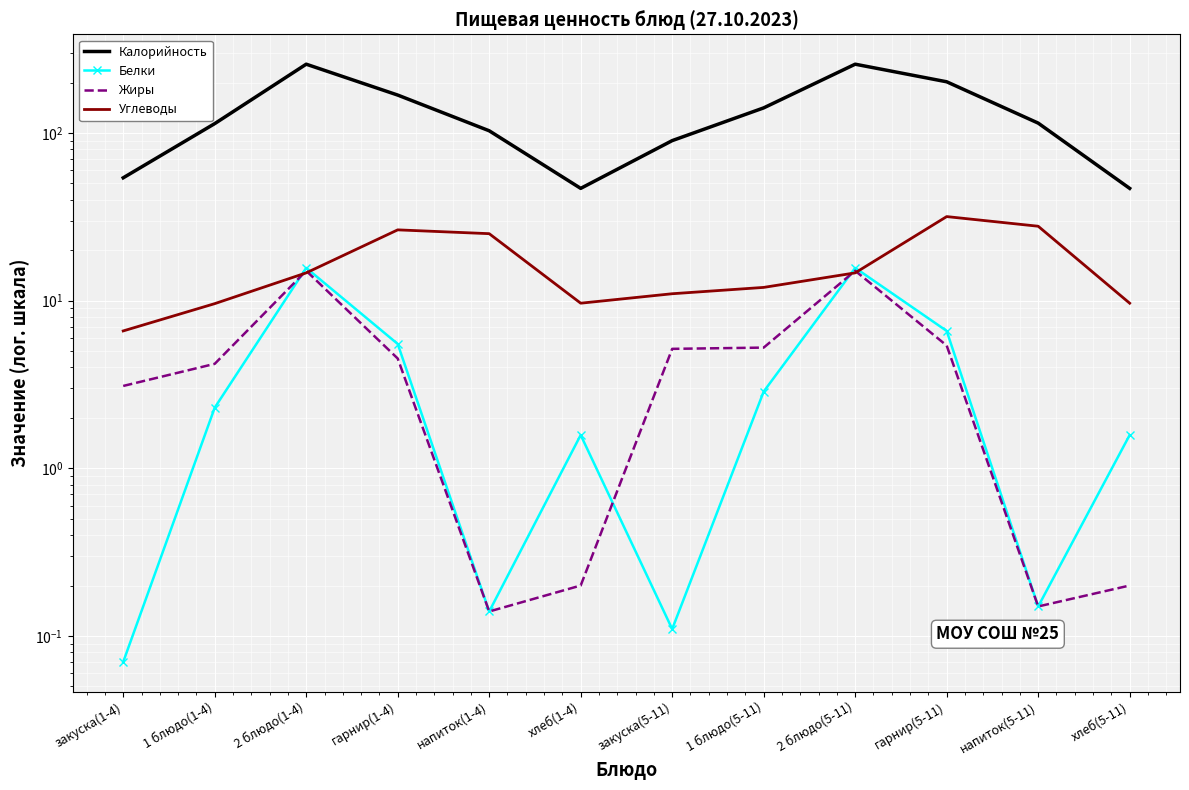

What is the smallest value displayed?

0.1